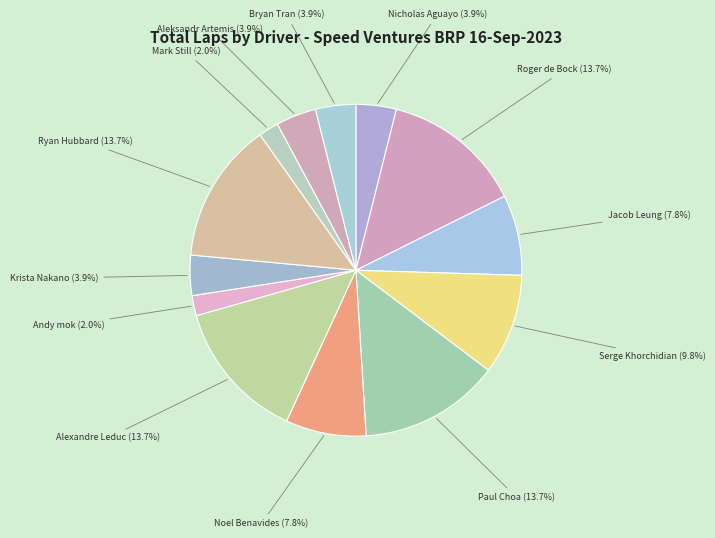

Does Nicholas Aguayo represent more than half of the total?

No